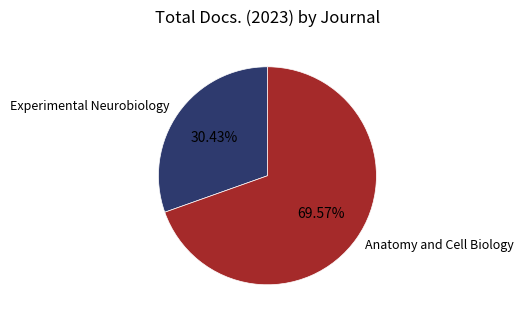

What is the smallest slice in the pie chart?

Experimental Neurobiology